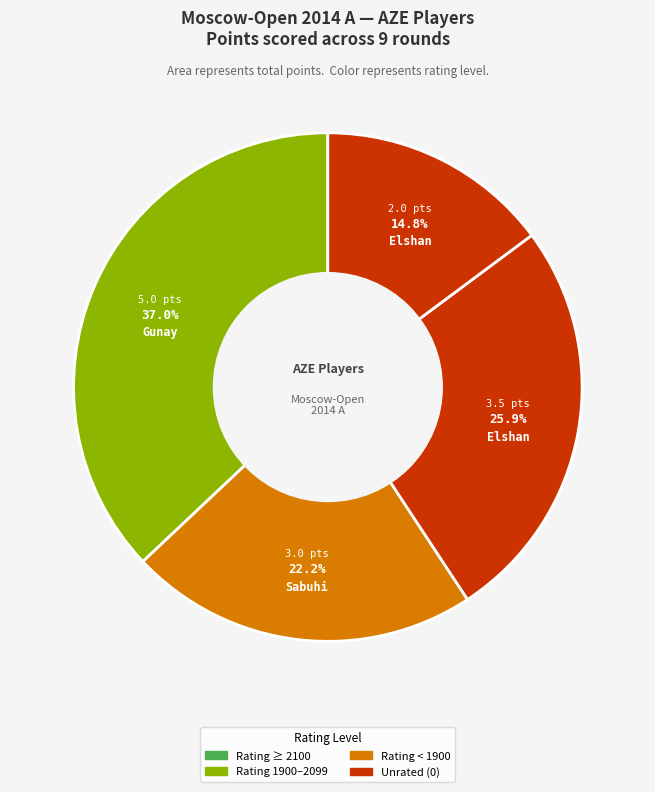

How many slices are in this pie chart?

4